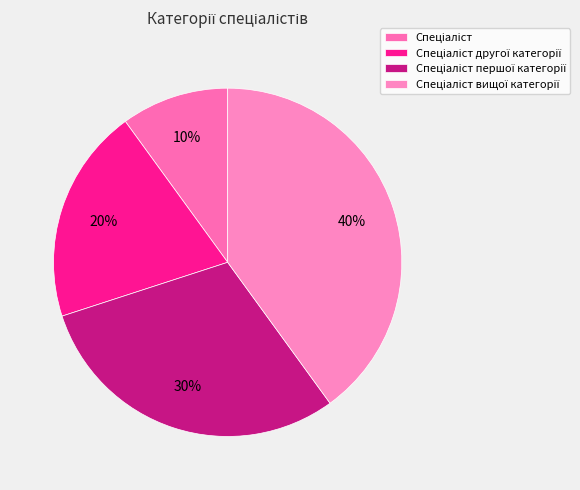

Combined, what portion of the pie is Спеціаліст and Спеціаліст другої категорії?

30.0%